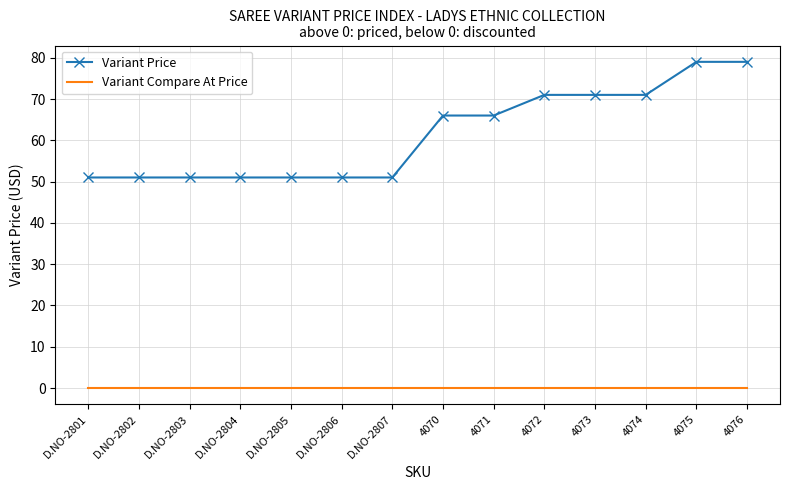

Read the Variant Price value at 4070.

66